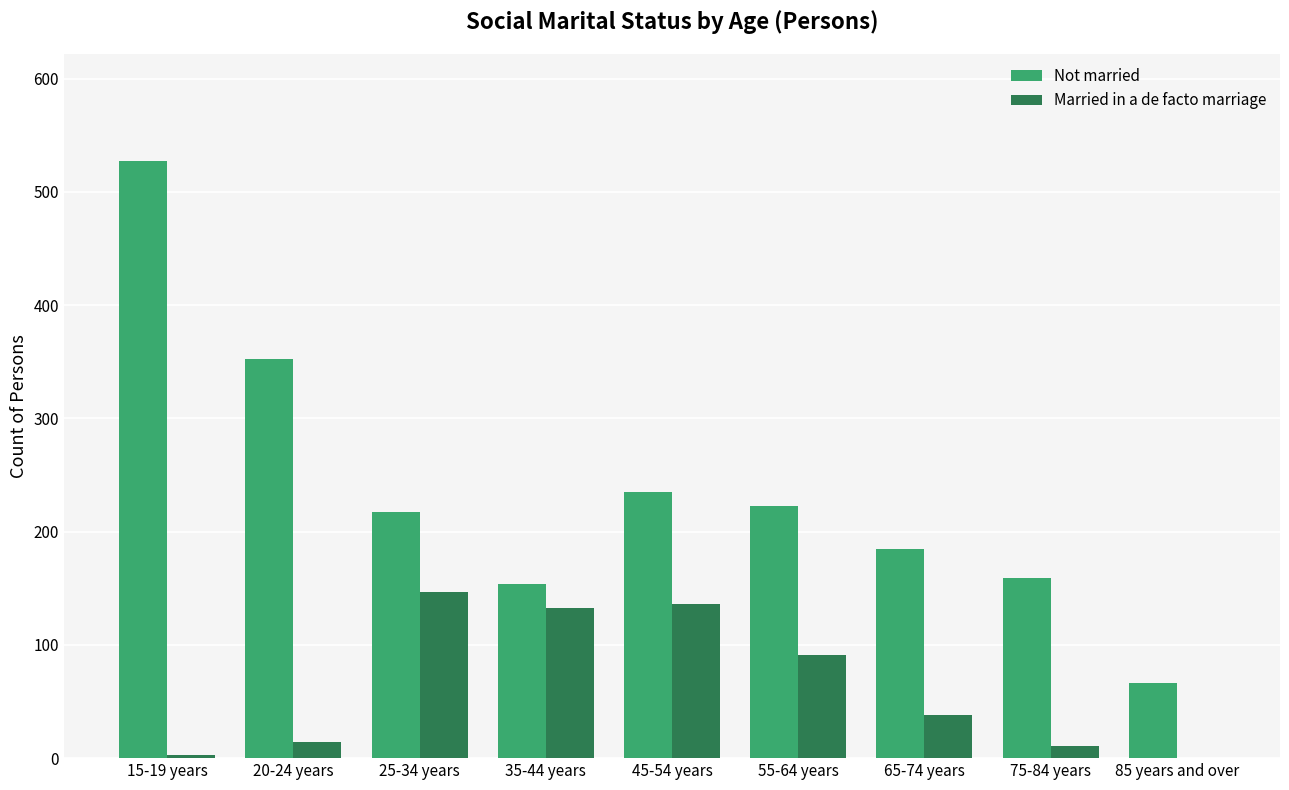

Which series has the largest total across all categories?

Not married